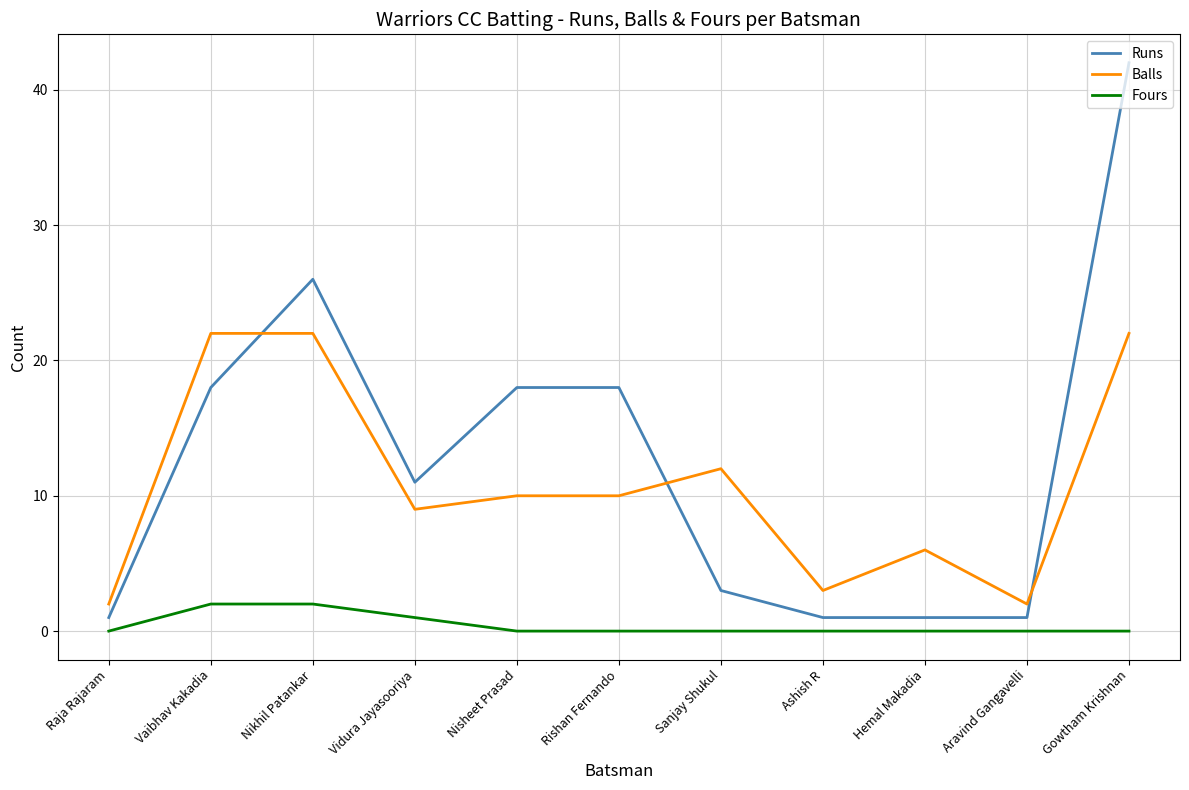

Is the value of Runs at Hemal Makadia greater than the value of Fours at Ashish R?

Yes